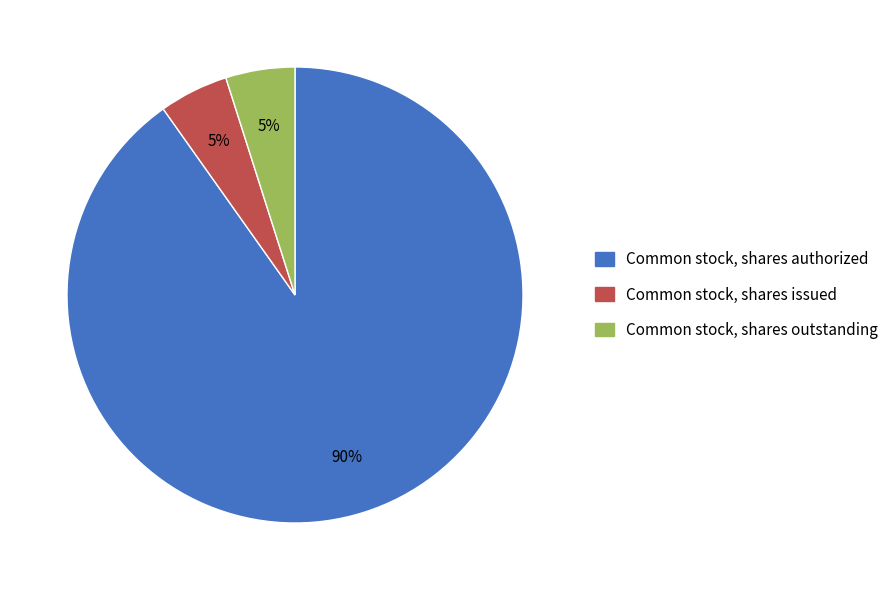

Approximately how many times larger is the value at Common stock, shares issued compared to Common stock, shares outstanding?

1.0